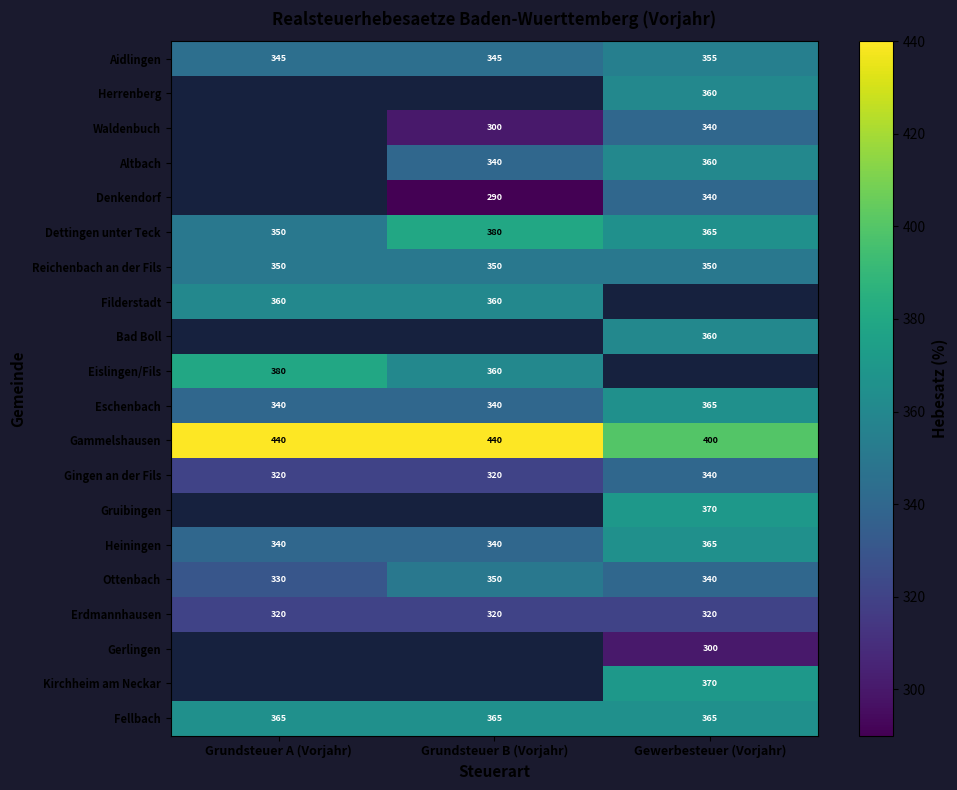

What is the lowest value of the Eschenbach series?

340